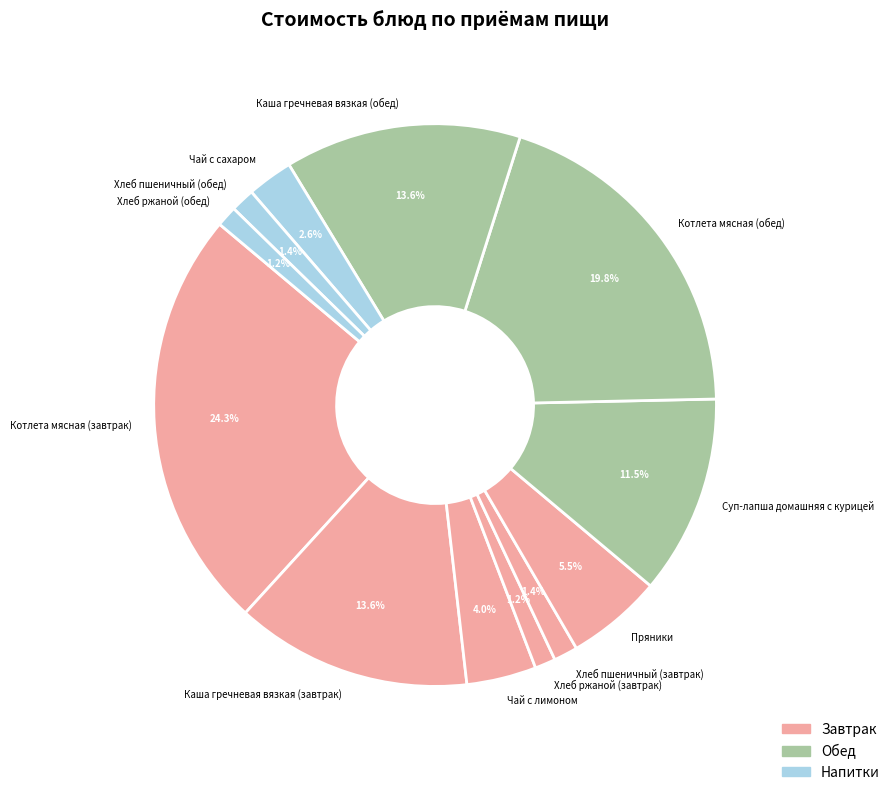

To the nearest percent, what is the difference between the Хлеб ржаной (обед) and Чай с сахаром slice percentages?

1%